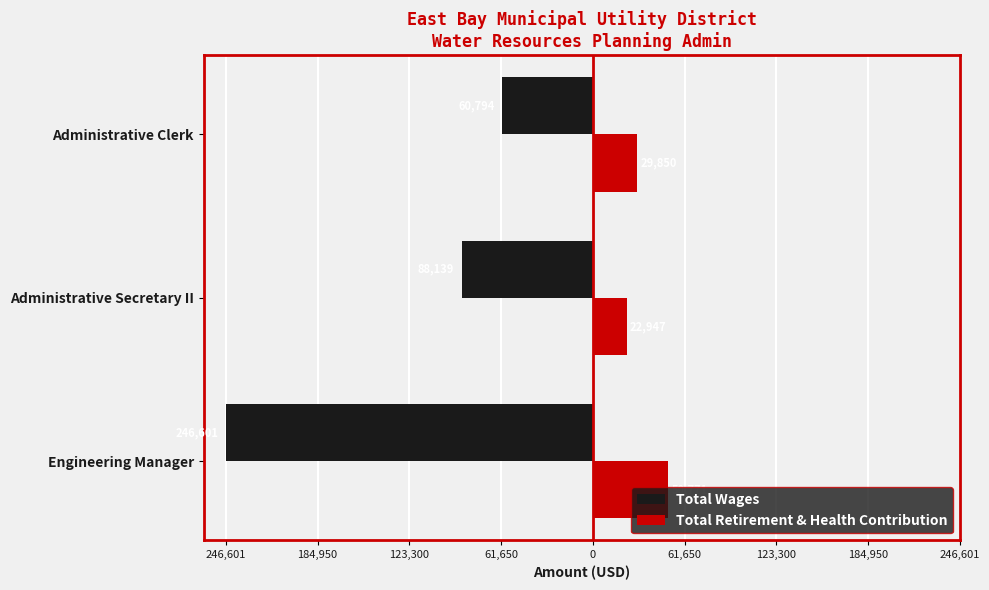

What position from the right is Administrative Clerk?

1